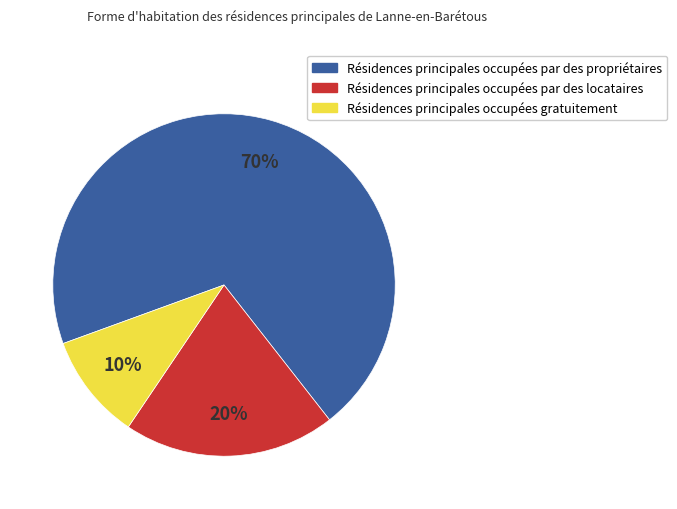

How many slices are in this pie chart?

3